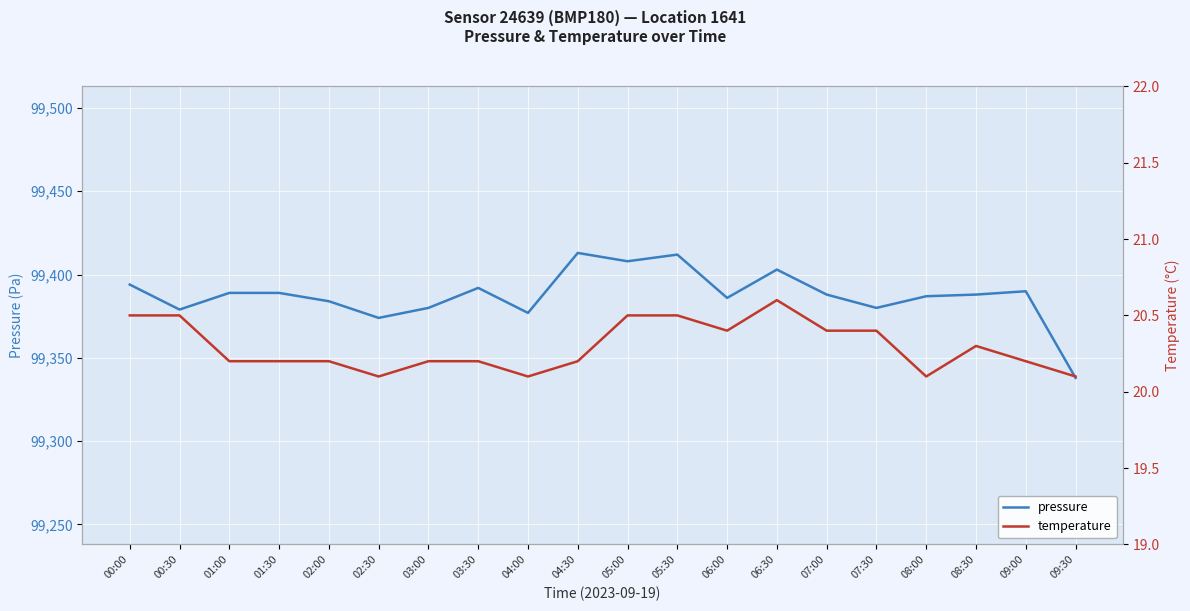

Reading right to left, transcribe all the data shown in this chart.

pressure: 09:30=99338.0	09:00=99390.0	08:30=99388.0	08:00=99387.0	07:30=99380.0	07:00=99388.0	06:30=99403.0	06:00=99386.0	05:30=99412.0	05:00=99408.0	04:30=99413.0	04:00=99377.0	03:30=99392.0	03:00=99380.0	02:30=99374.0	02:00=99384.0	01:30=99389.0	01:00=99389.0	00:30=99379.0	00:00=99394.0
temperature: 09:30=20.1	09:00=20.2	08:30=20.3	08:00=20.1	07:30=20.4	07:00=20.4	06:30=20.6	06:00=20.4	05:30=20.5	05:00=20.5	04:30=20.2	04:00=20.1	03:30=20.2	03:00=20.2	02:30=20.1	02:00=20.2	01:30=20.2	01:00=20.2	00:30=20.5	00:00=20.5